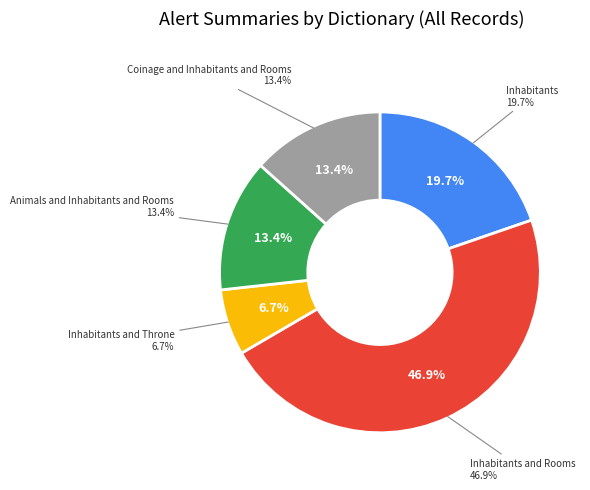

Is the sum of Coinage and Inhabitants and Rooms and Inhabitants and Throne greater than half?

No